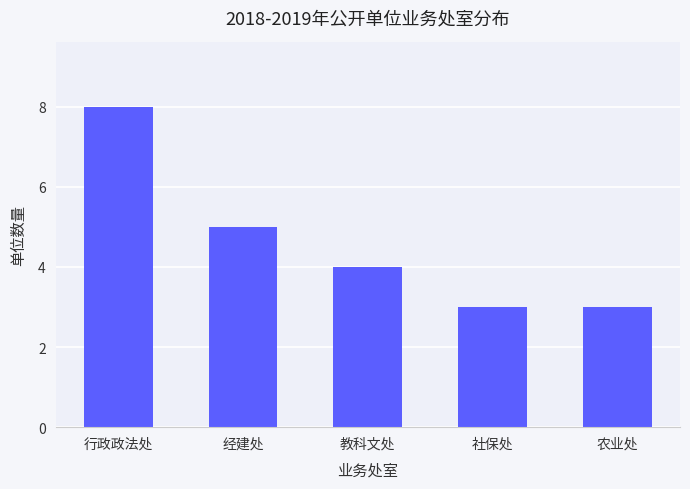

What is the label of the 5th bar from the left?

农业处